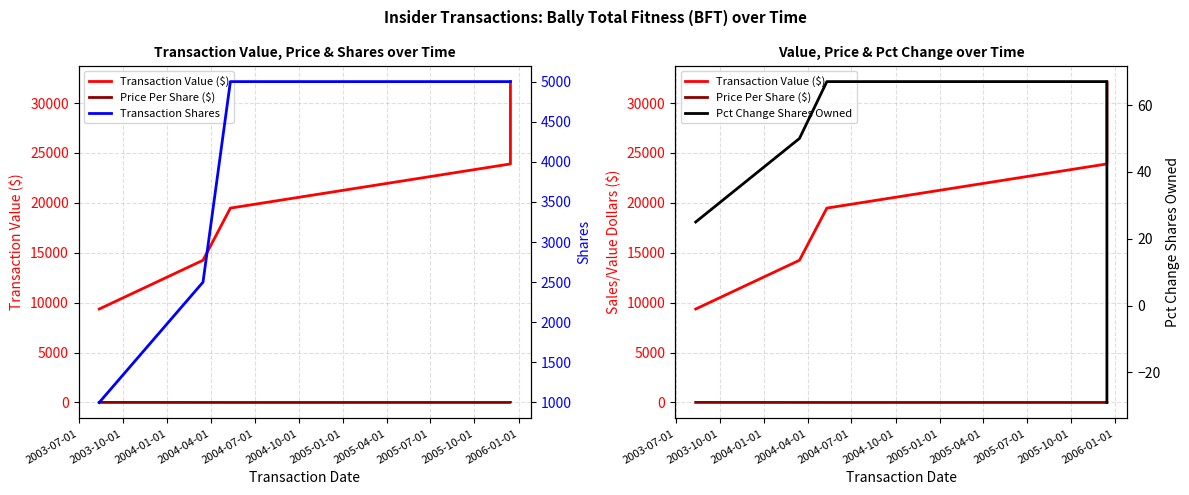

Is it true that Pct Change Shares Owned equals -44.0 at 2004-07-01?

False